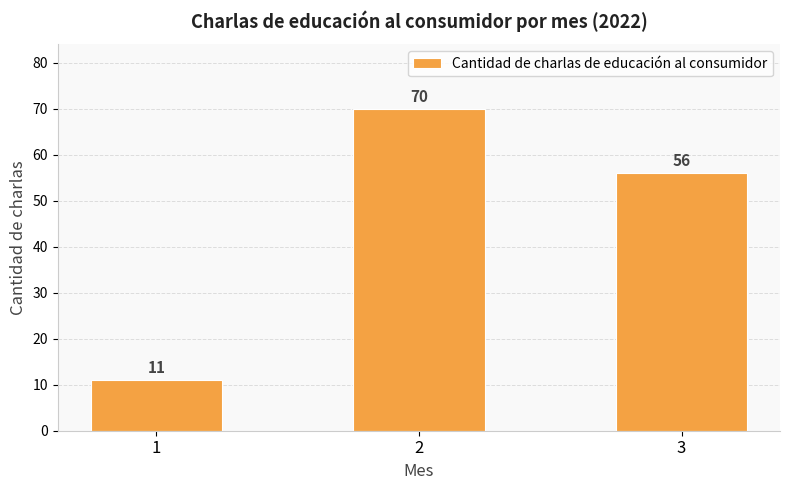

Count the number of data series in this chart.

1